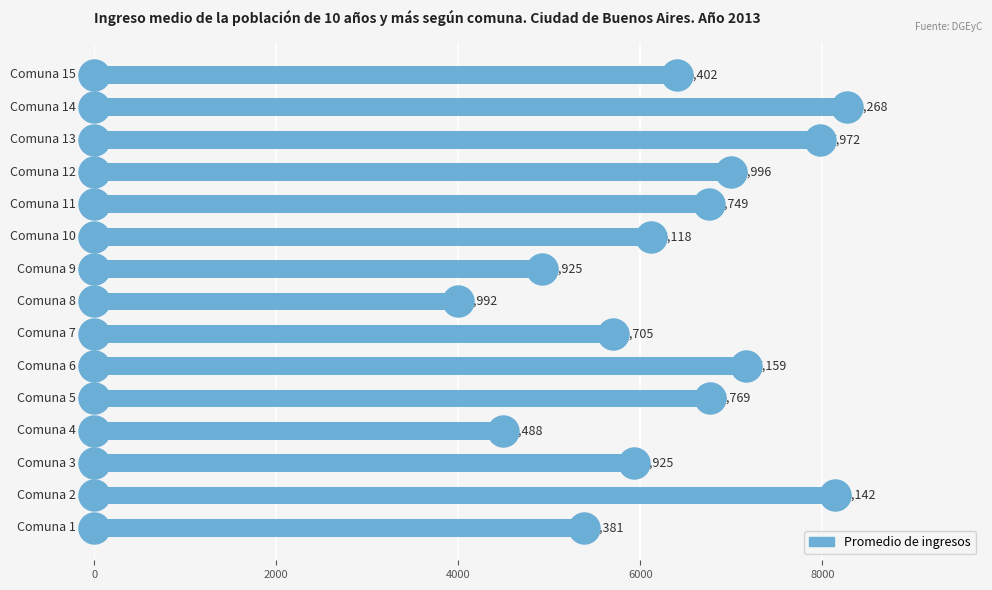

What is the change in value from 0 to 4000?

+544